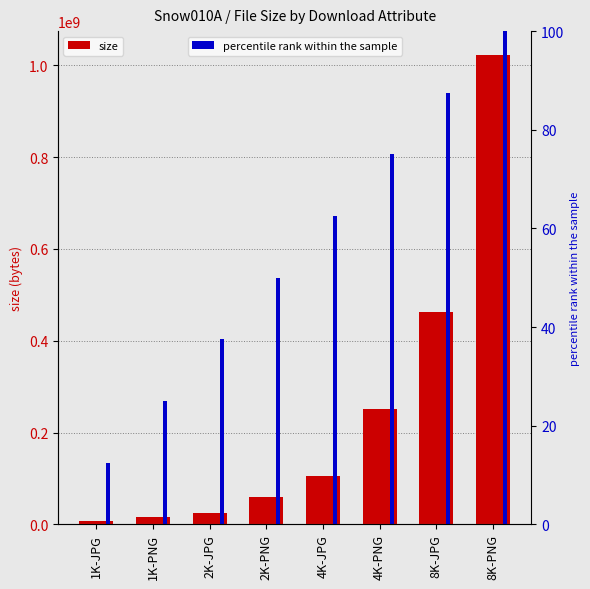

What is the total value across all series at 2K-JPG?

23996092.5